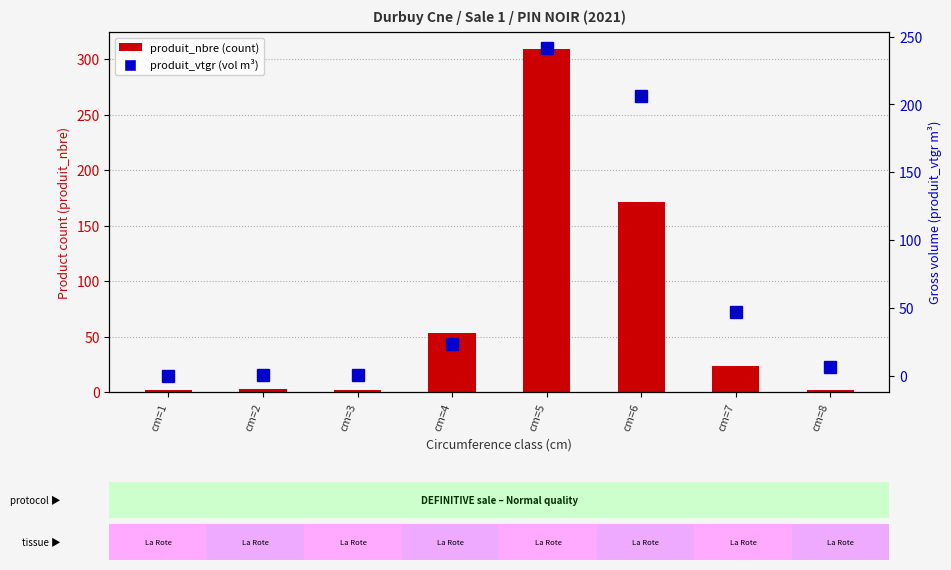

Which category has the highest value in the produit_vtgr (vol m³) series?

cm=5